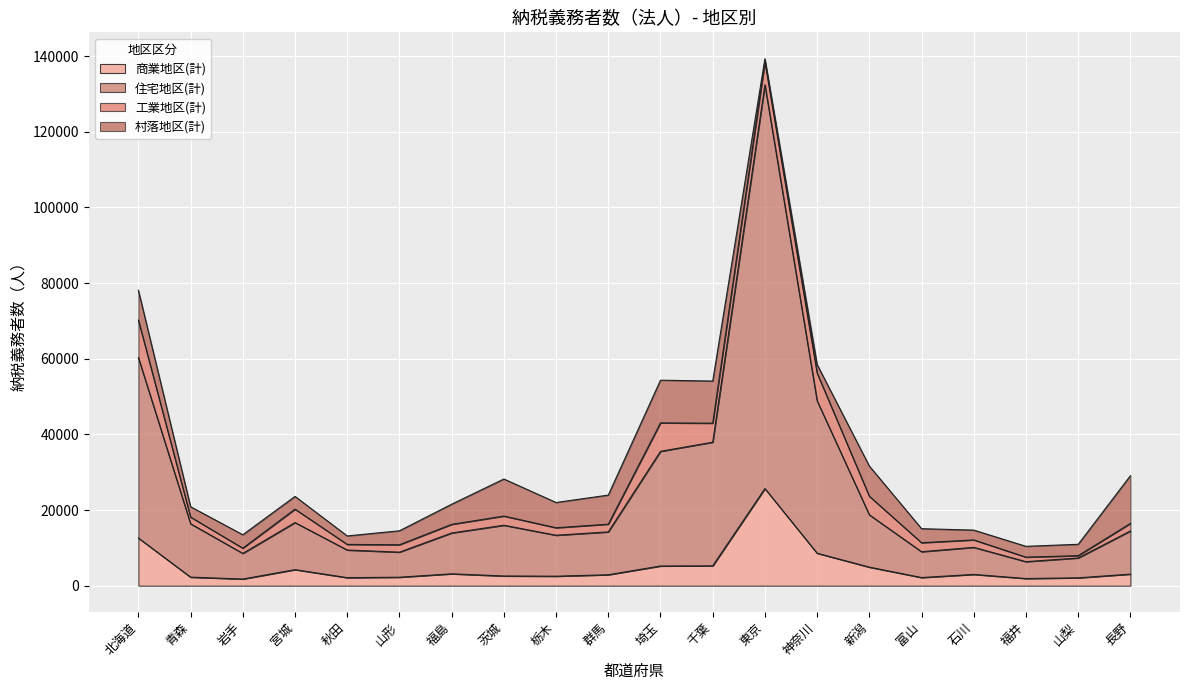

What is the smallest value displayed?

1754